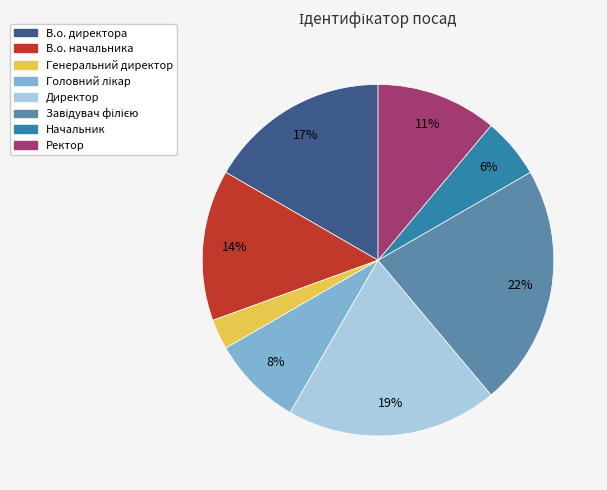

The Начальник slice represents 6% of the pie. True or false?

True